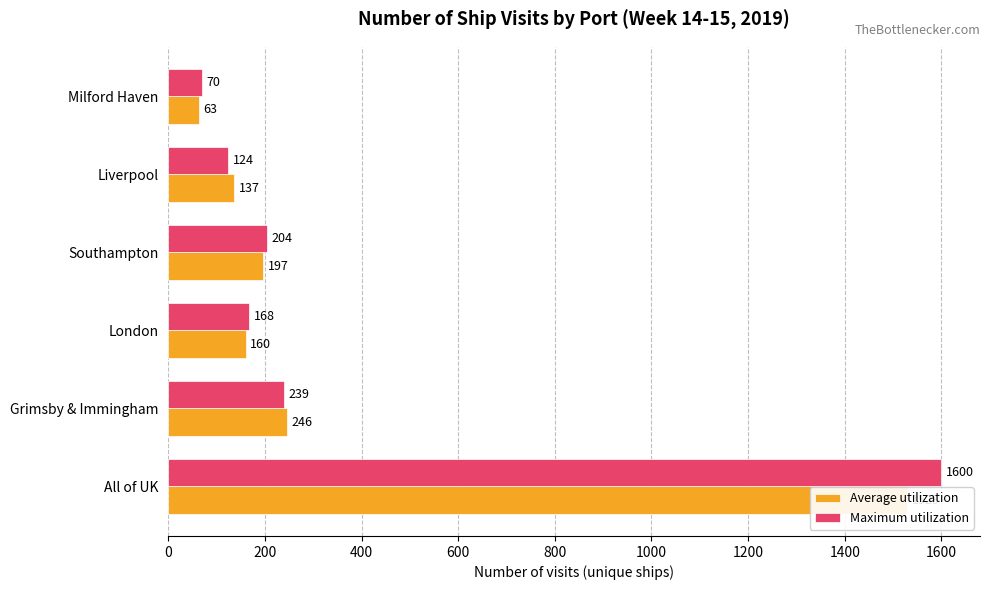

What are all the series names shown in the legend?

Average utilization, Maximum utilization